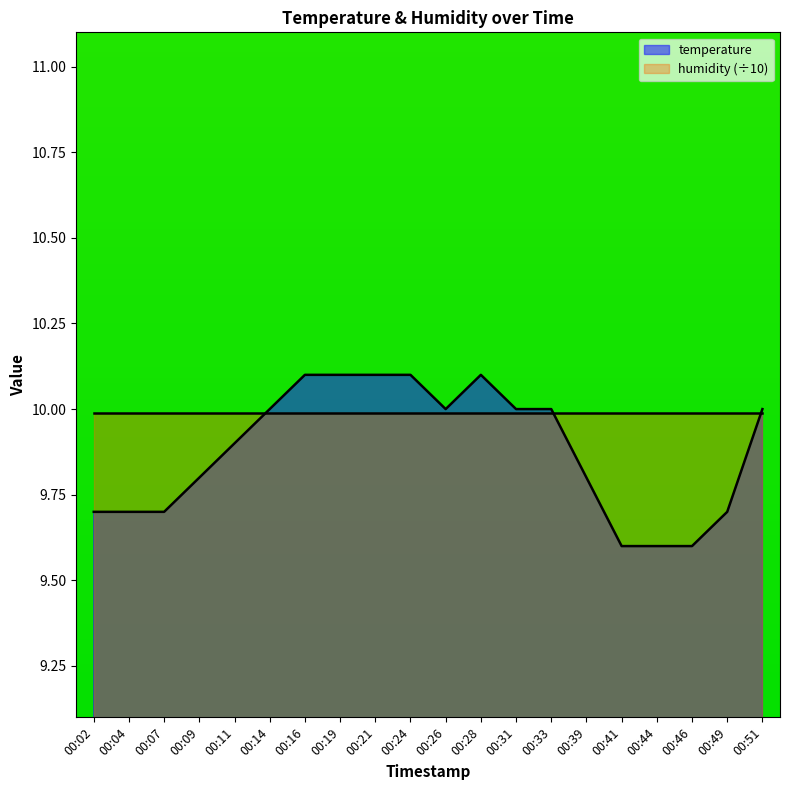

What is the greatest value displayed?

10.1